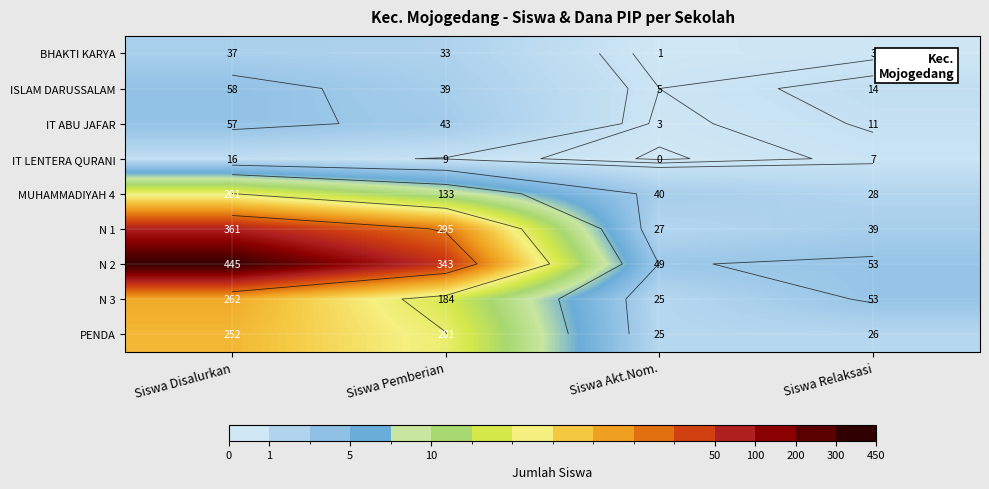

List the labels in order of ISLAM DARUSSALAM value, largest first.

Siswa Disalurkan, Siswa Pemberian, Siswa Relaksasi, Siswa Akt.Nom.